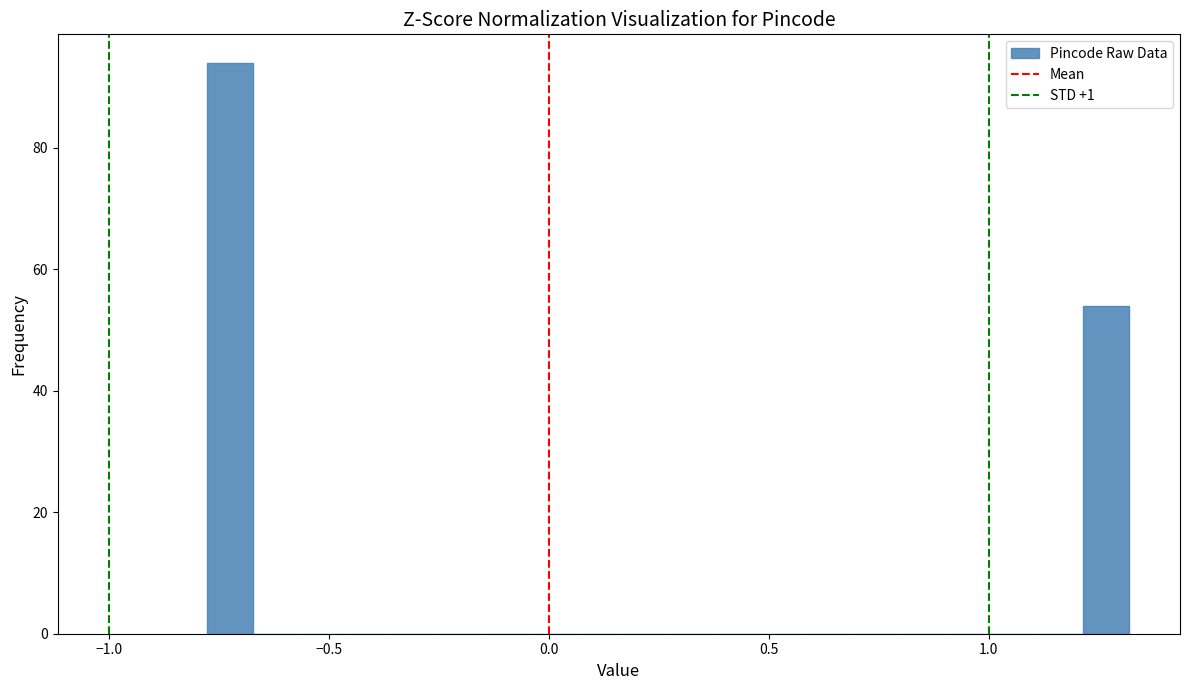

Read against the x-axis, roughly where is the centre of the tallest bar?

-0.75